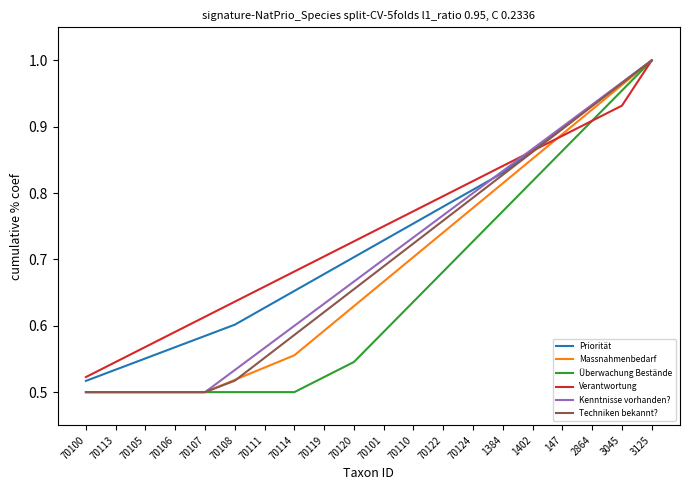

The Priorität series shows 1.0 at 70110. True or false?

False